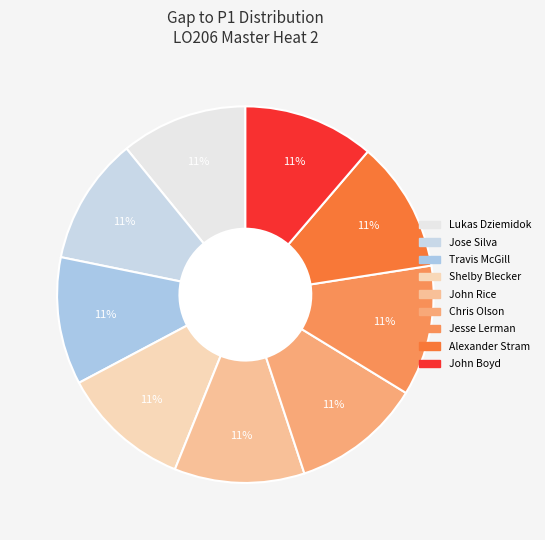

The John Boyd slice represents 9% of the pie. True or false?

False